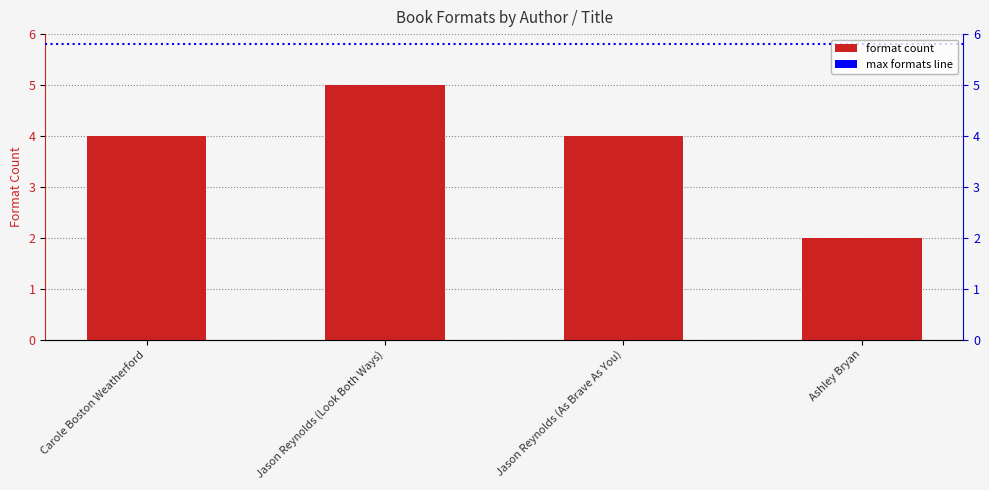

What is the change in value from Jason Reynolds (Look Both Ways) to Jason Reynolds (As Brave As You)?

-1